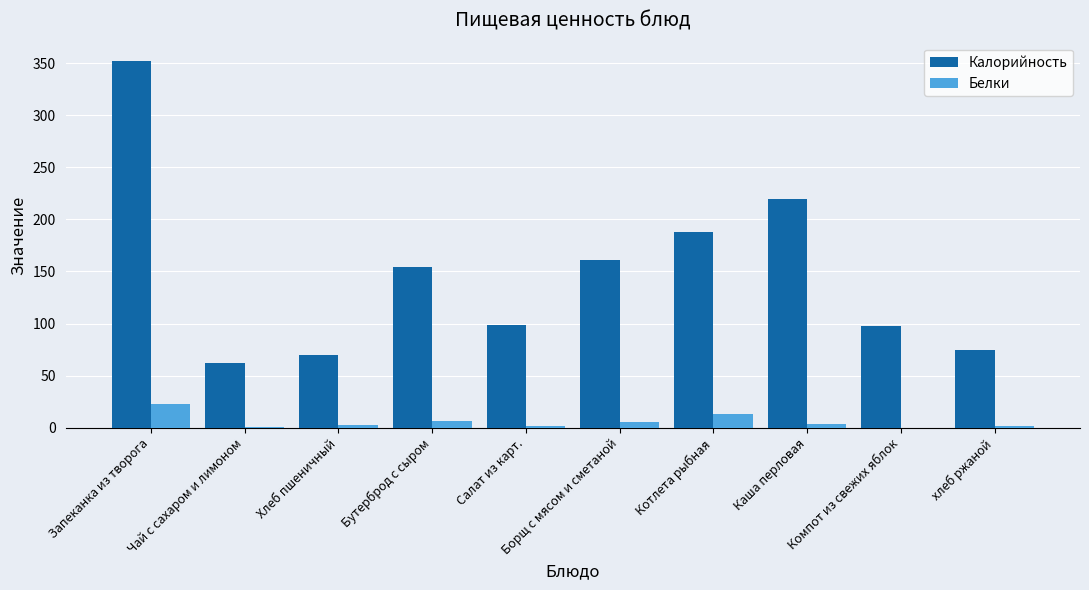

Between Чай с сахаром и лимоном and Каша перловая, which series saw the biggest shift?

Калорийность